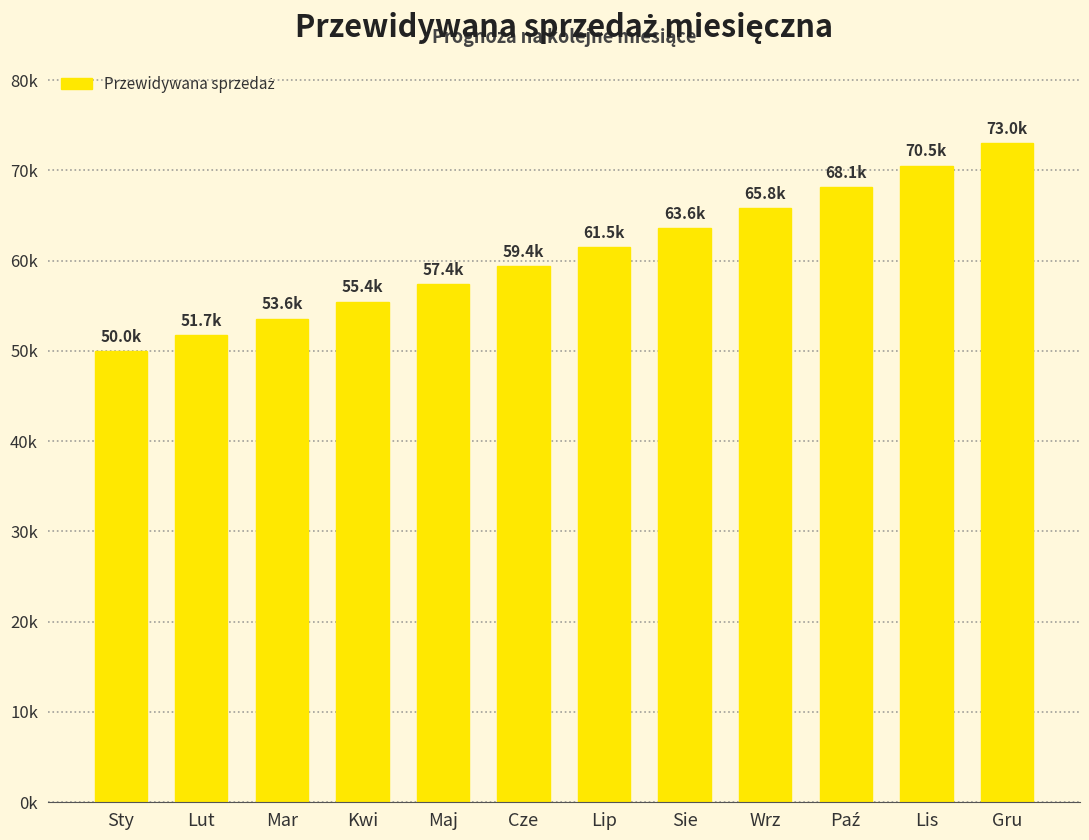

Approximately how many times larger is the value at Lut compared to Maj?

0.9